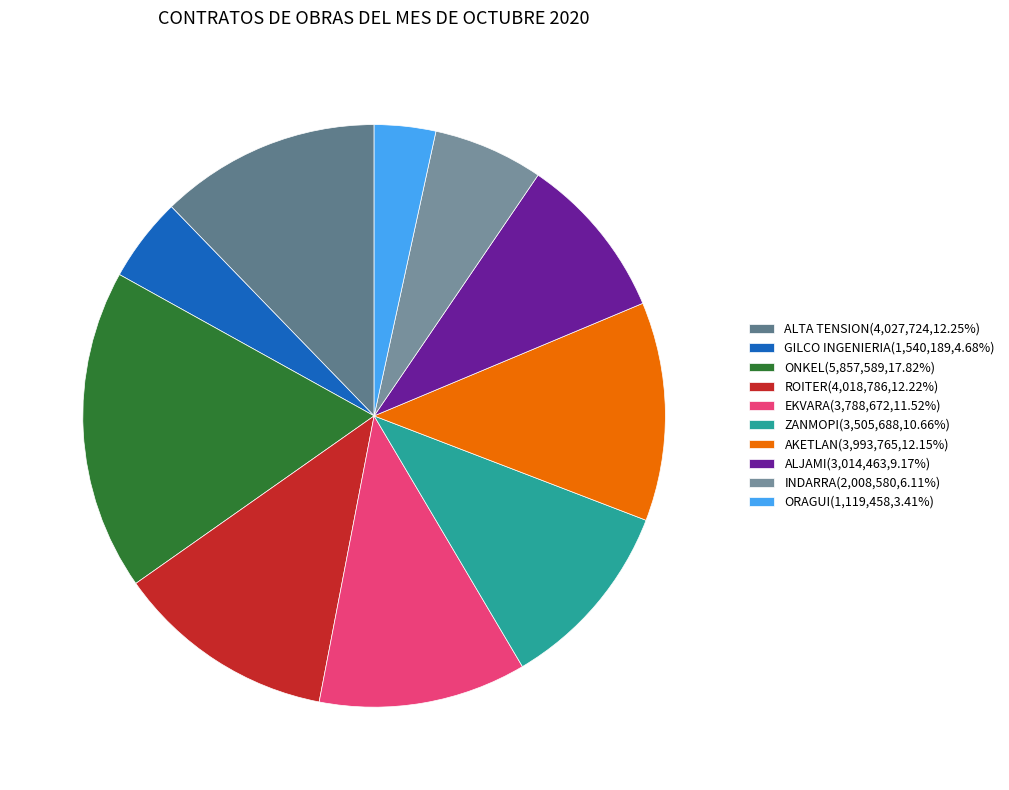

How many slices are in this pie chart?

10